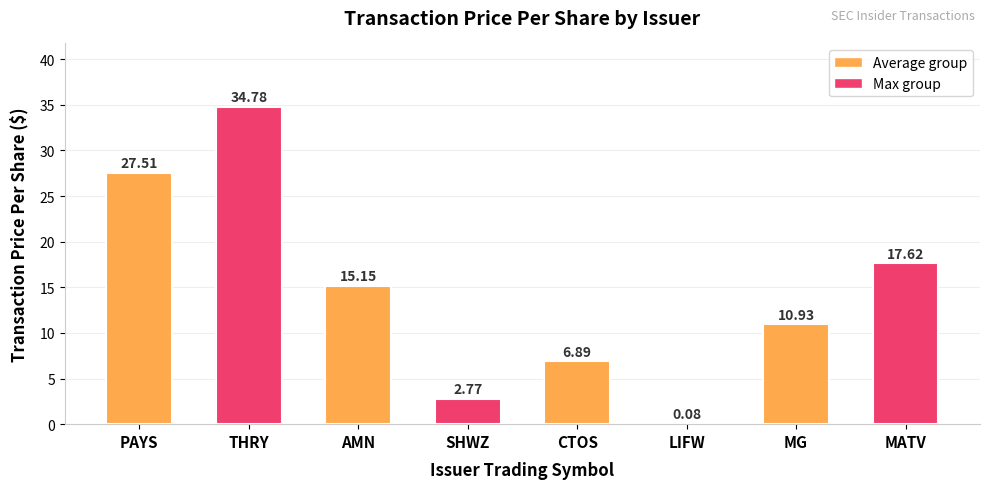

Where is the data nearest to the value 17?

MATV